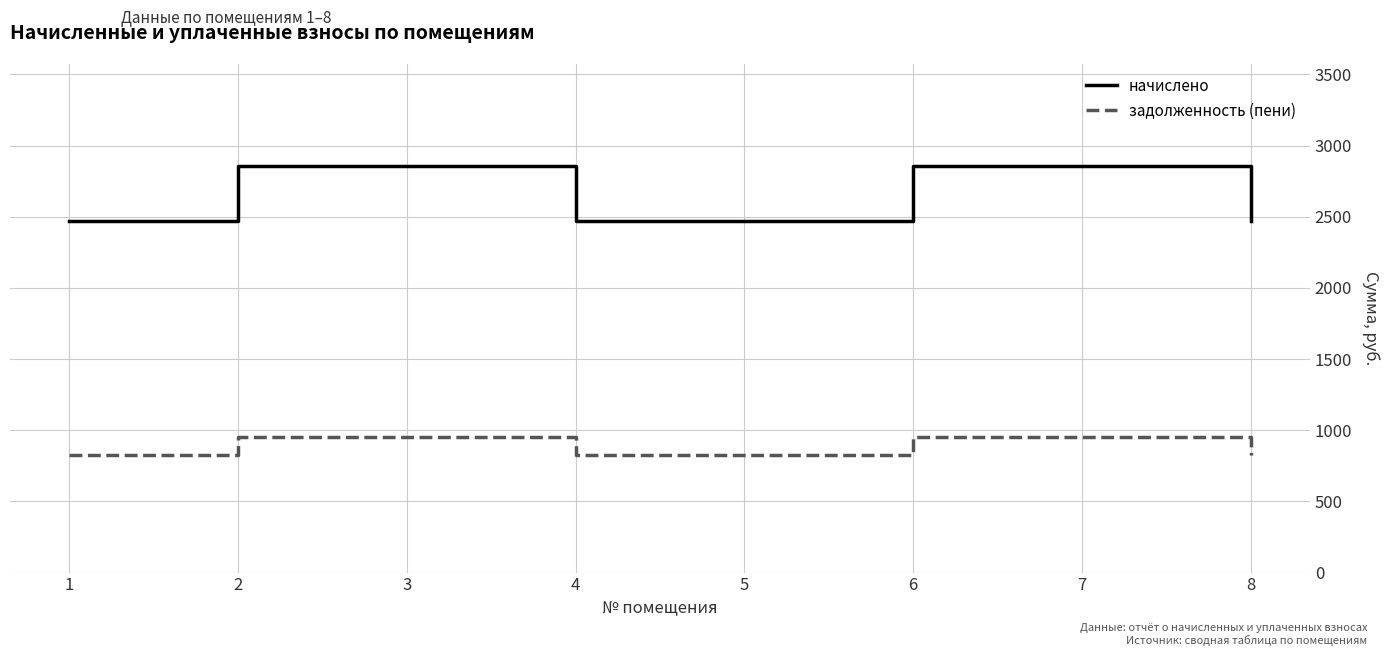

What is the greatest value displayed?

2858.4